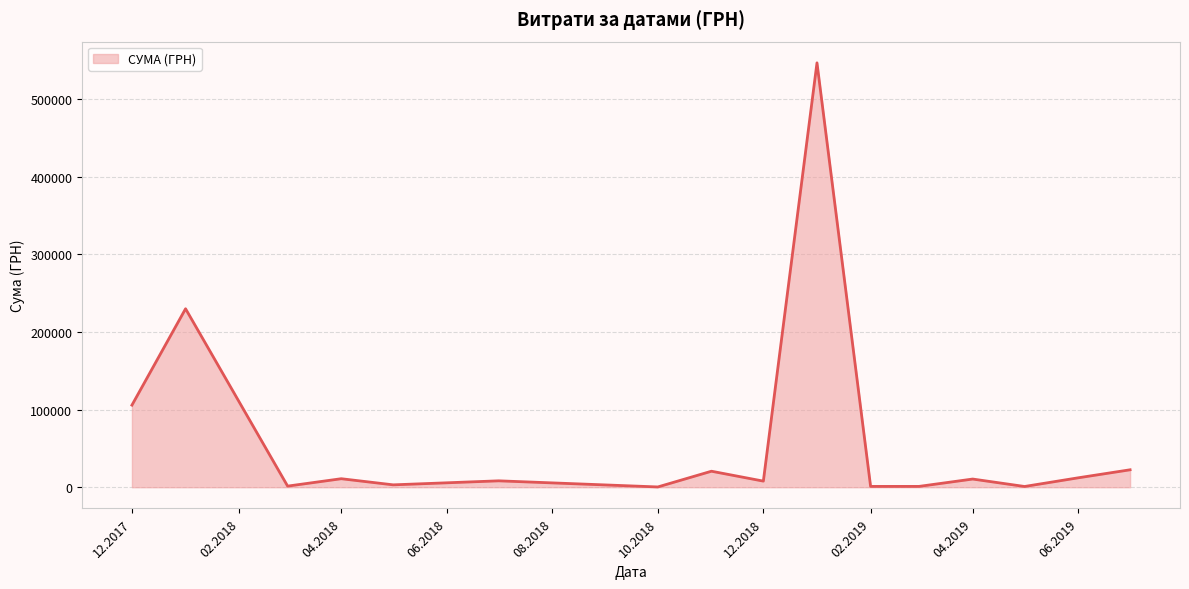

What is the average value?

61471.1